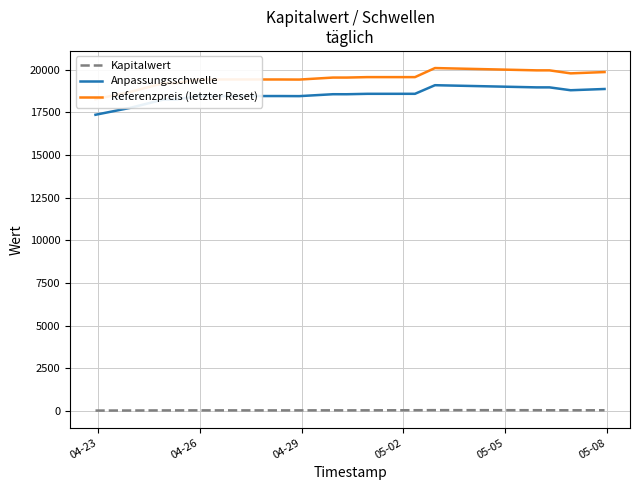

True or false: Kapitalwert and Anpassungsschwelle intersect in this chart.

False